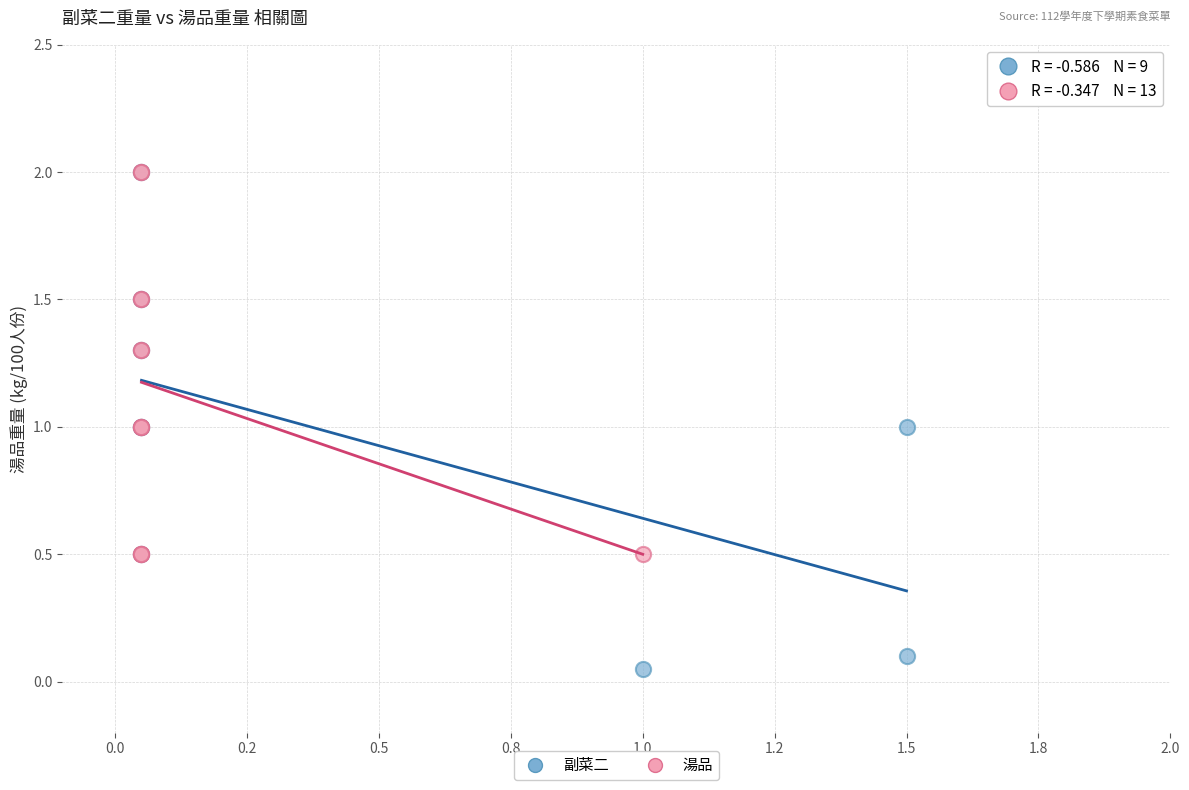

Which series has the widest spread of Y values?

副菜二